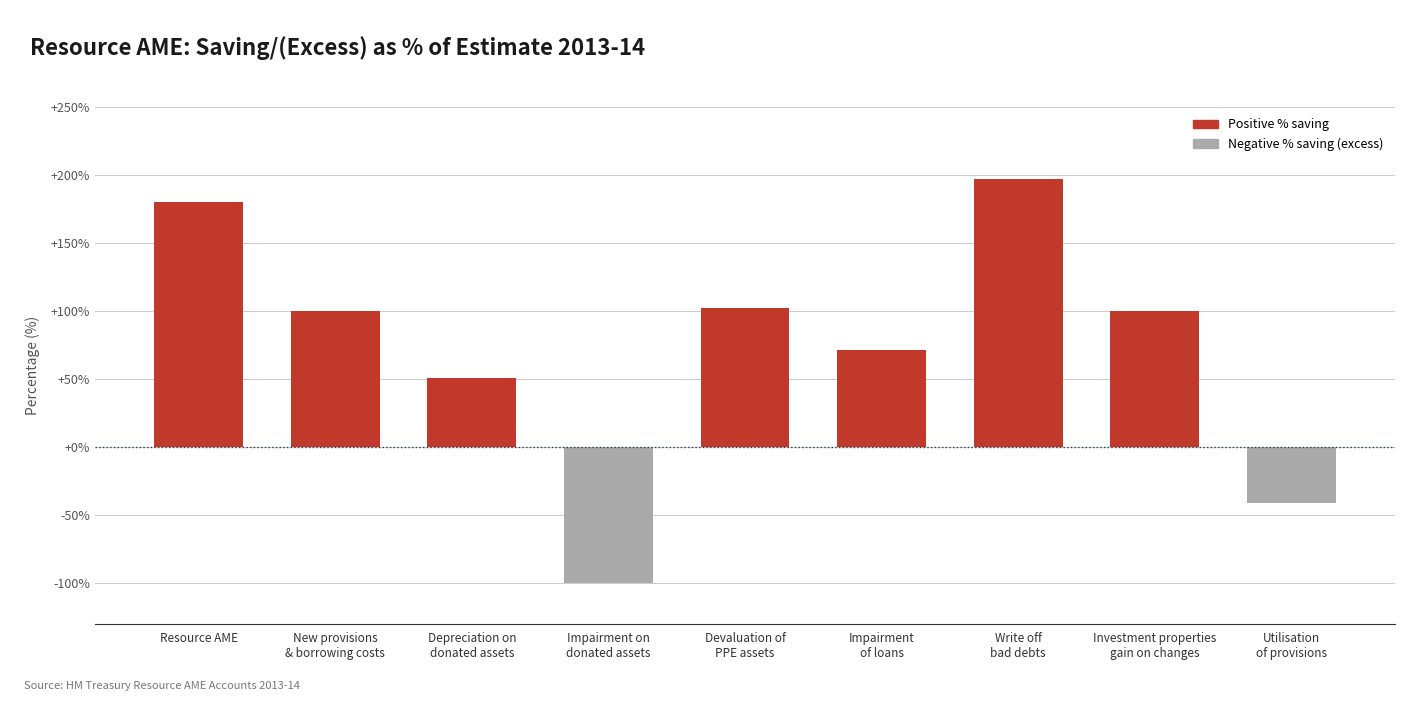

Count the number of categories in the chart.

9